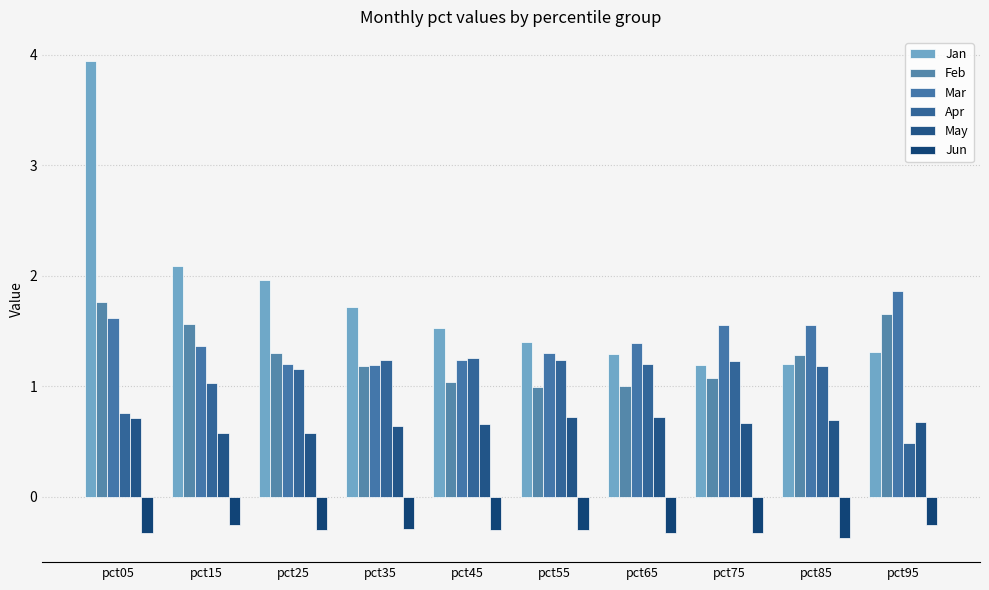

Which series has the largest total across all categories?

Jan